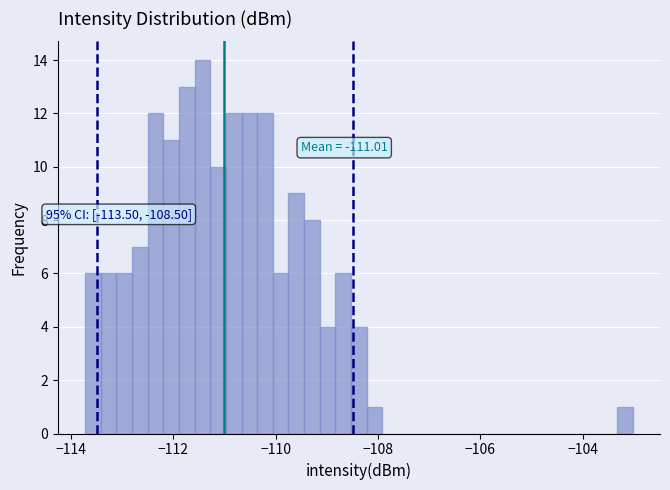

Around what value on the x-axis is the tallest bar? Give the approximate position of its centre, as read against the axis.

-111.4